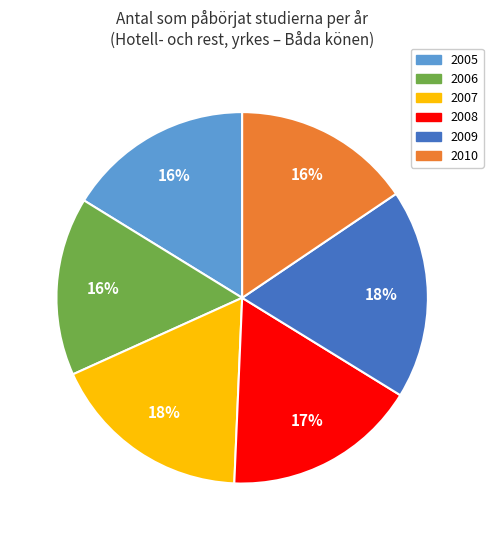

What is the ratio of the value at 2007 to the value at 2009?

1.0